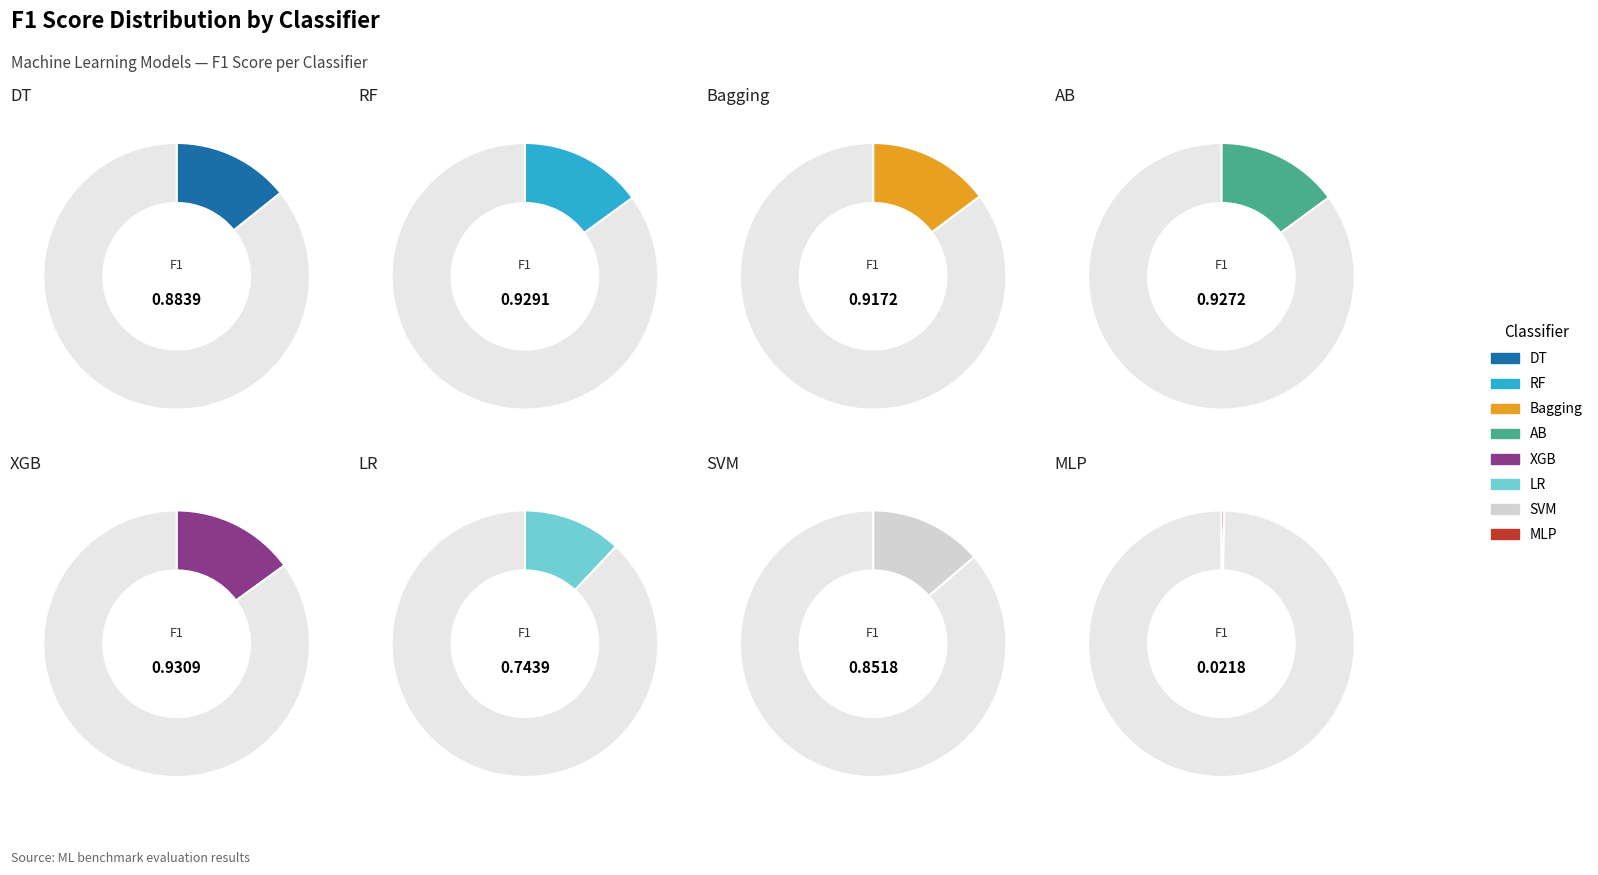

Is it true that Bagging is 15% of the pie?

True